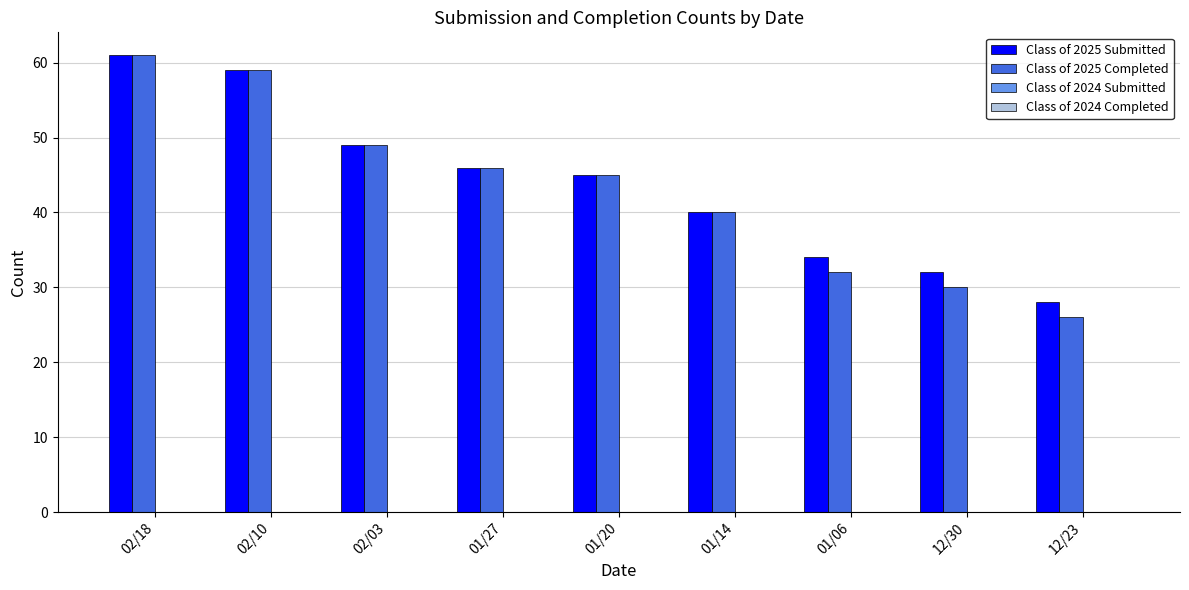

What is the maximum value shown in the chart?

61